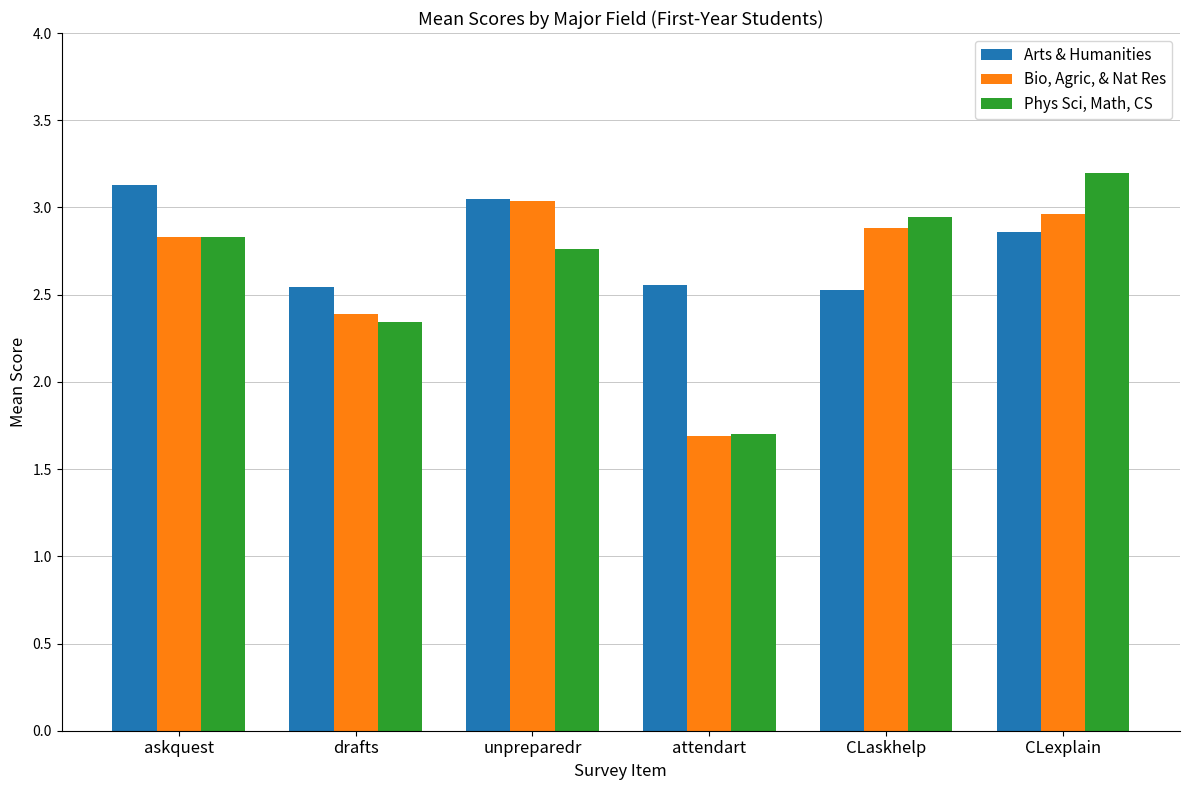

What is the total value across all series at attendart?

5.9